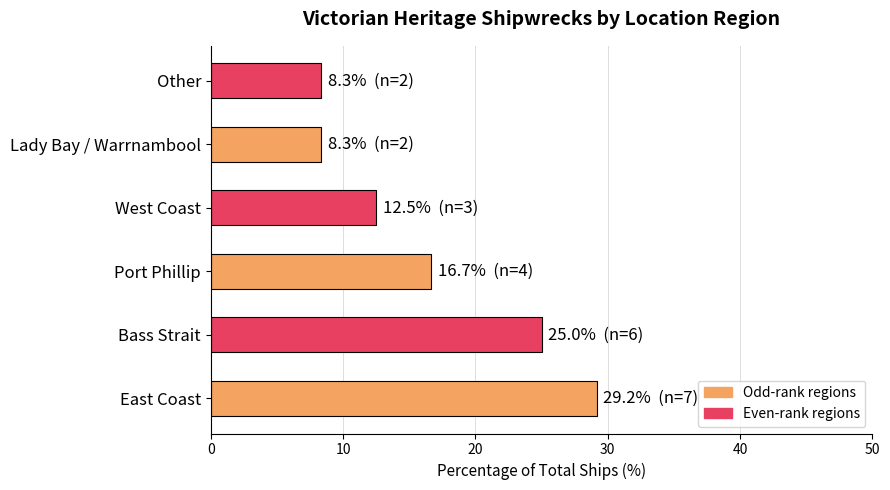

The value at East Coast is 7.1. True or false?

False